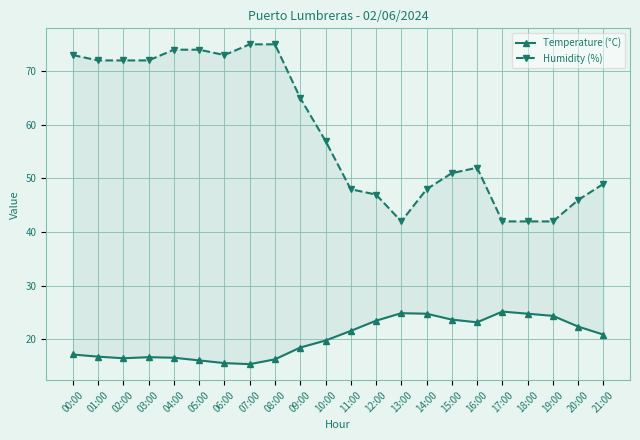

The value of Humidity (%) at 18:00 is 13.3. True or false?

False